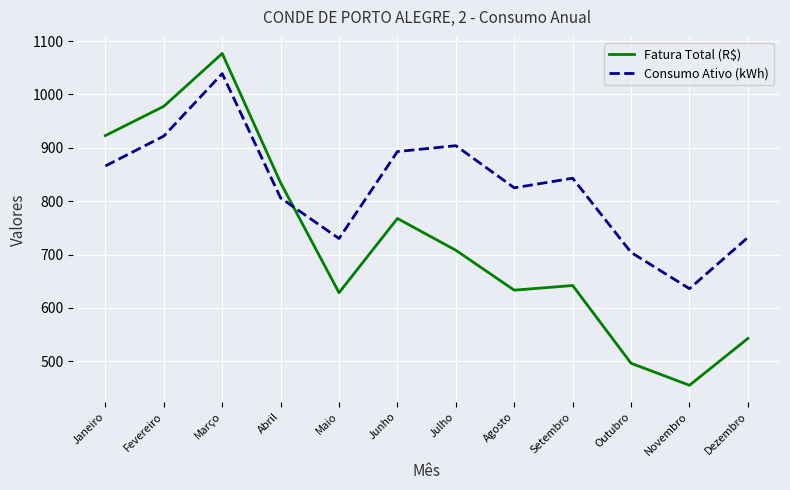

Between Maio and Dezembro, which series saw the biggest shift?

Fatura Total (R$)